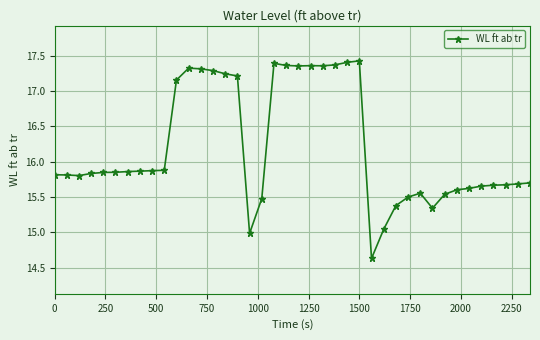

What is the difference between the maximum and minimum values?

2.8